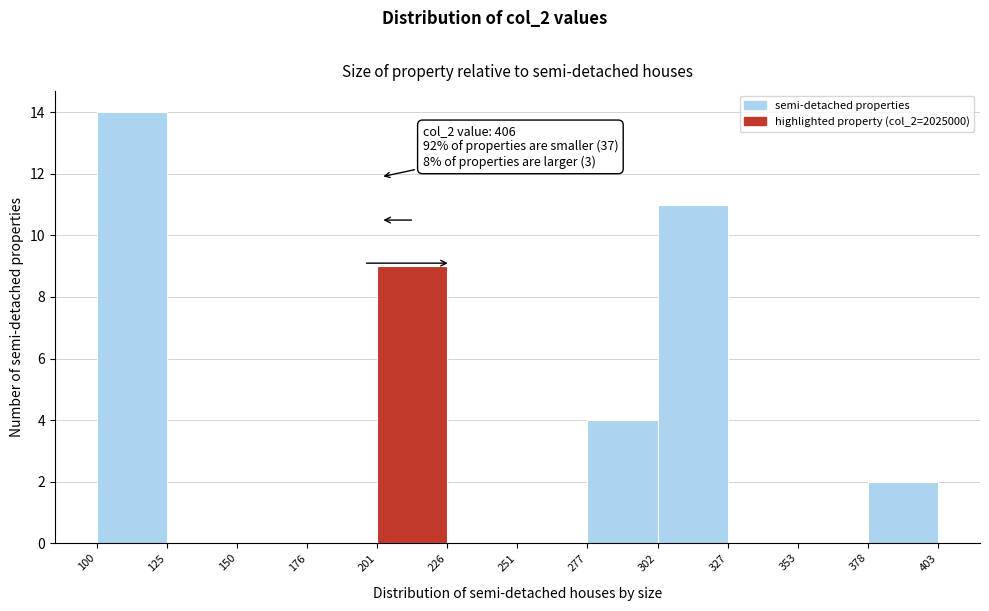

Over which range of the x-axis is the bar tallest?

100 to 125